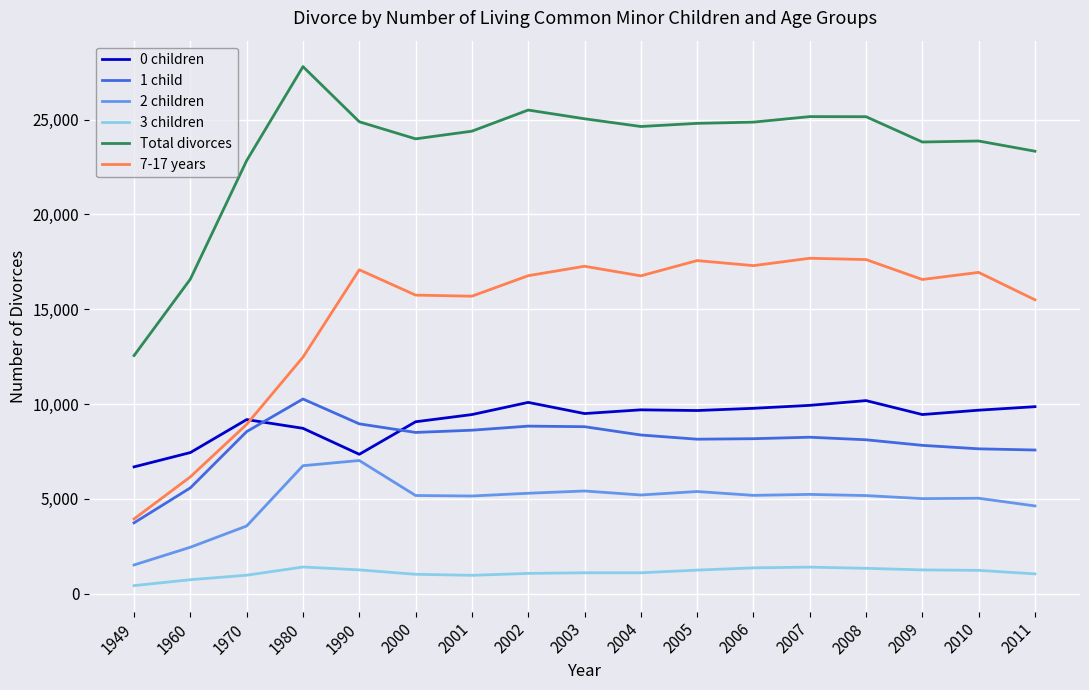

In 2 children, how many points are lower than both neighbors (excluding endpoints)?

4